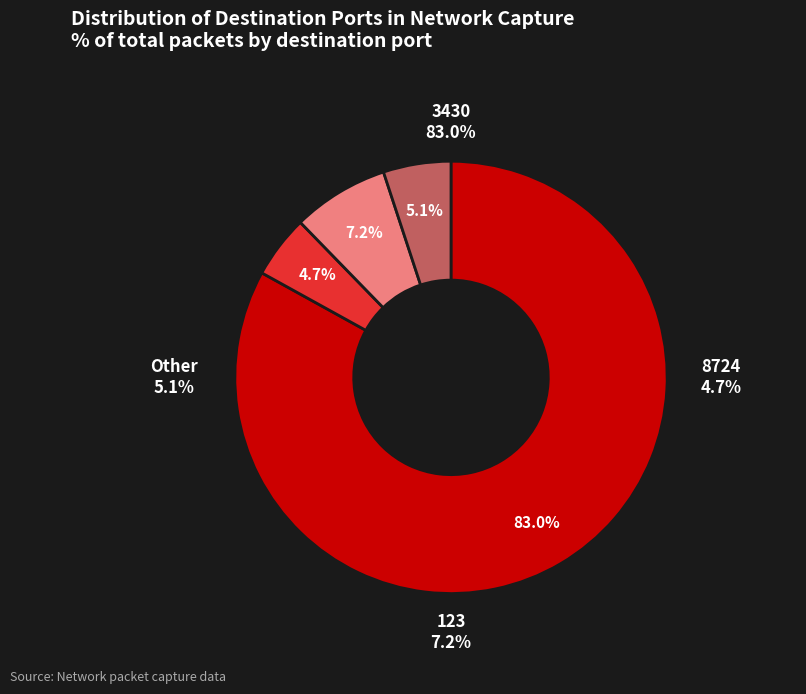

Between 8724 and Other, which is larger?

Other